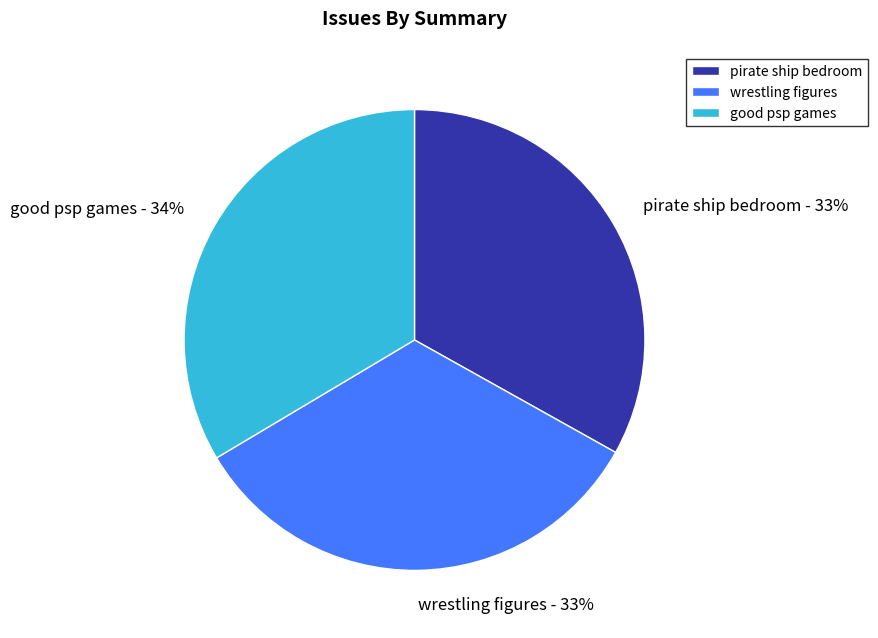

How many slices are in this pie chart?

3